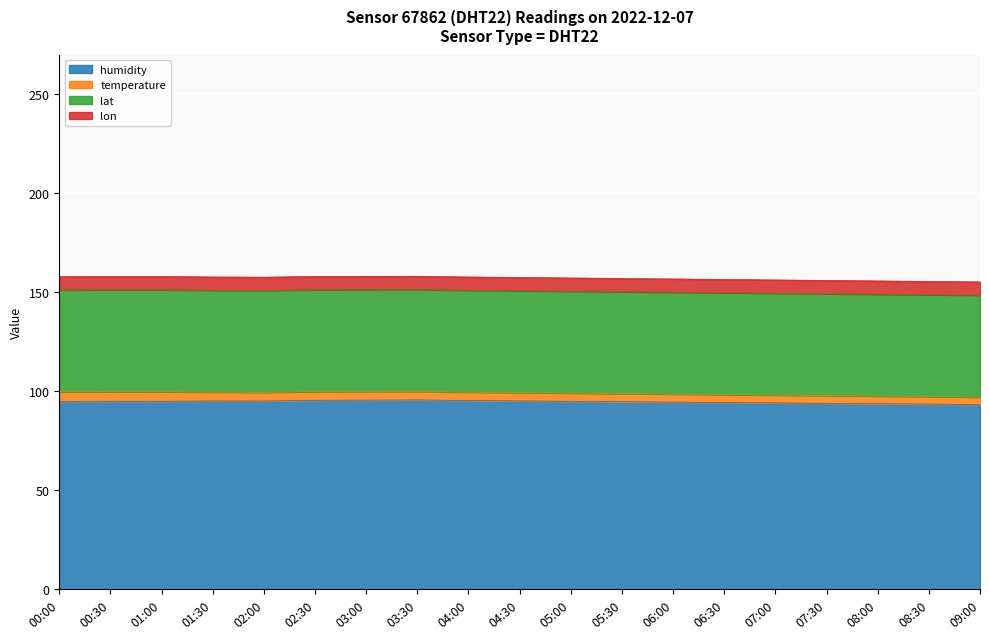

How many interior local peaks does the humidity series have?

3